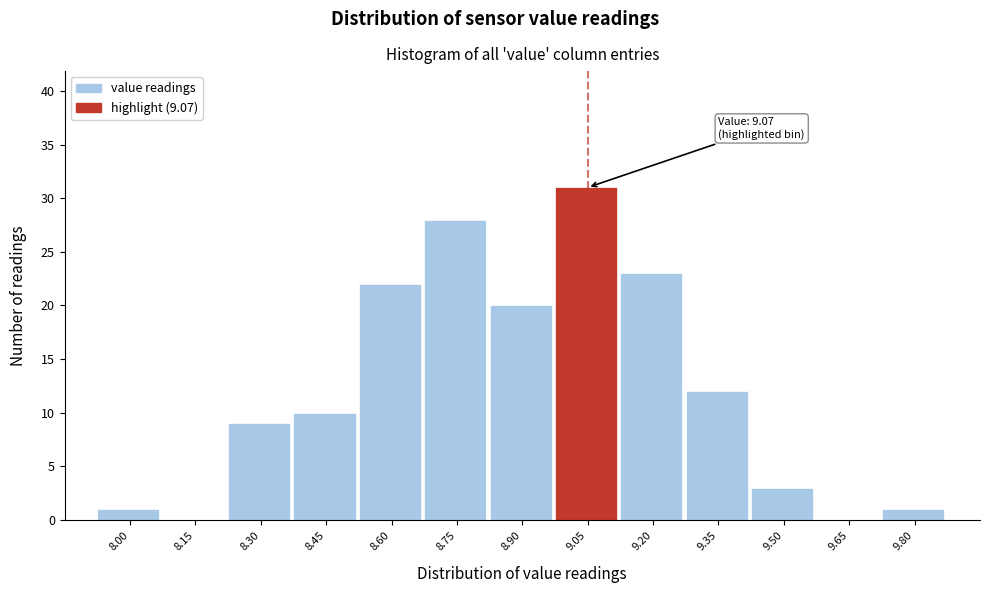

Reading right to left, list all the values displayed in this chart.

9.80=1	9.65=0	9.50=3	9.35=12	9.20=23	9.05=31	8.90=20	8.75=28	8.60=22	8.45=10	8.30=9	8.15=0	8.00=1